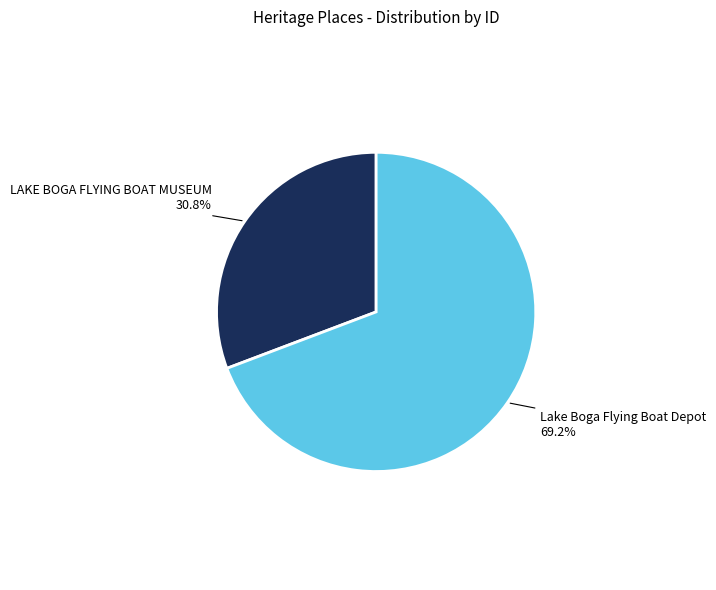

How much of the chart is everything except Lake Boga Flying Boat Depot?

30.8%